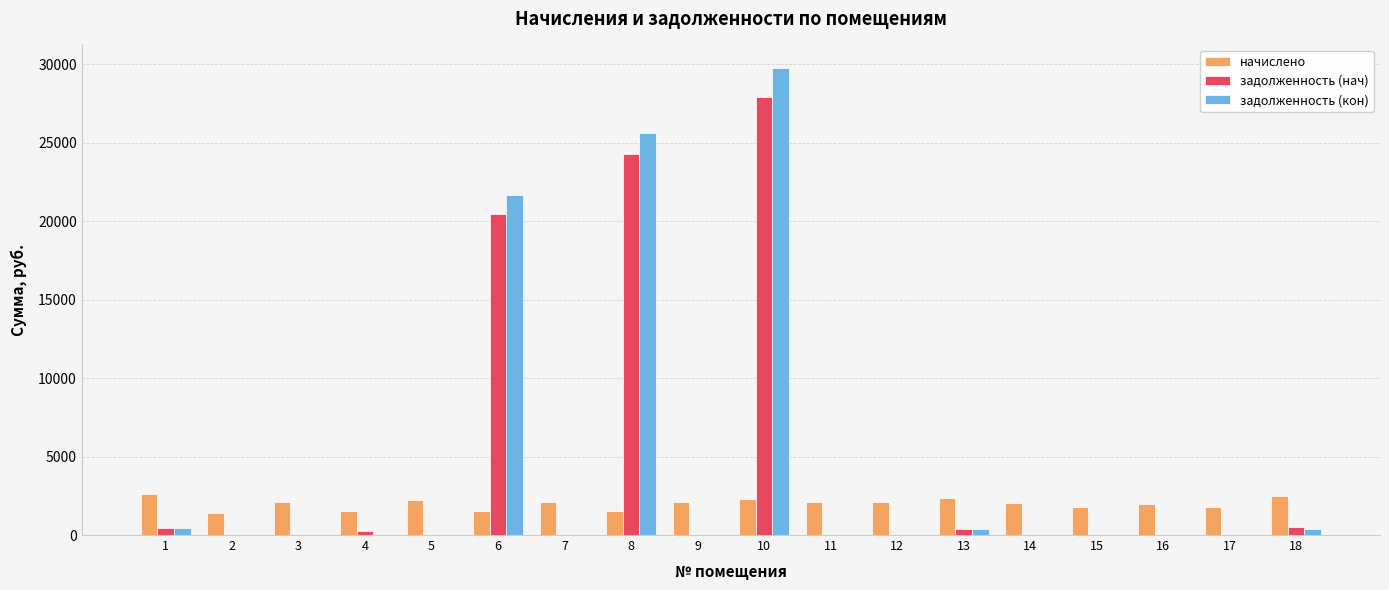

Does the chart contain stacked bars?

No